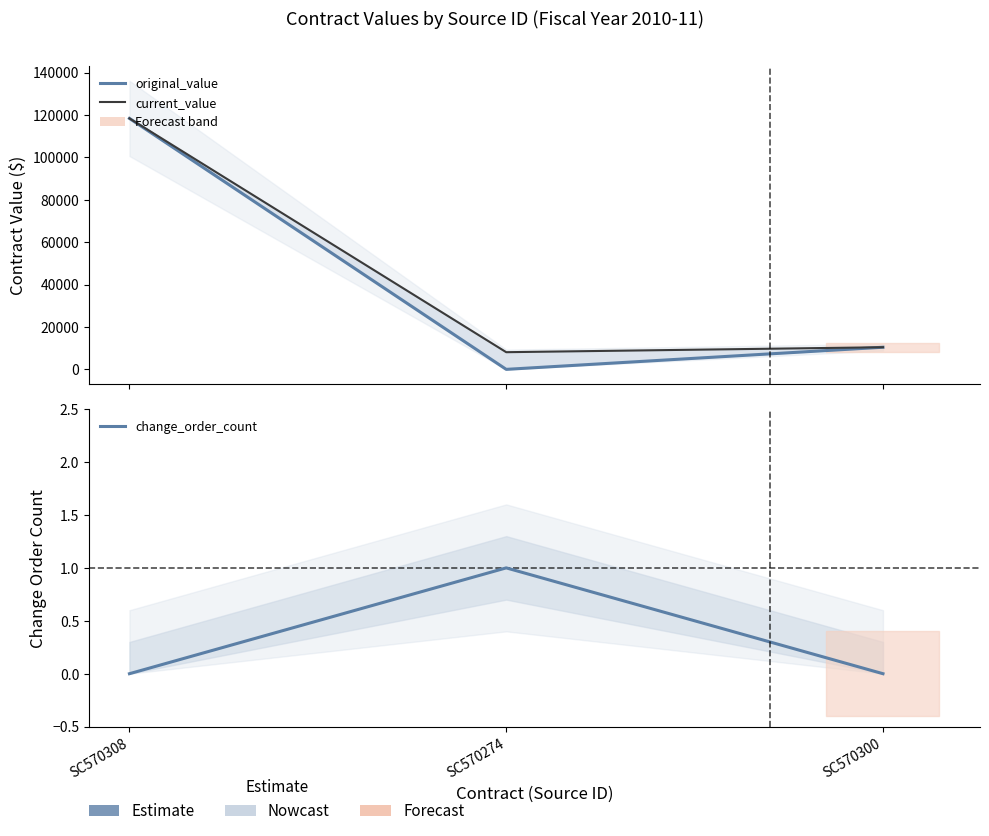

How many positive values does the change_order_count series have?

1